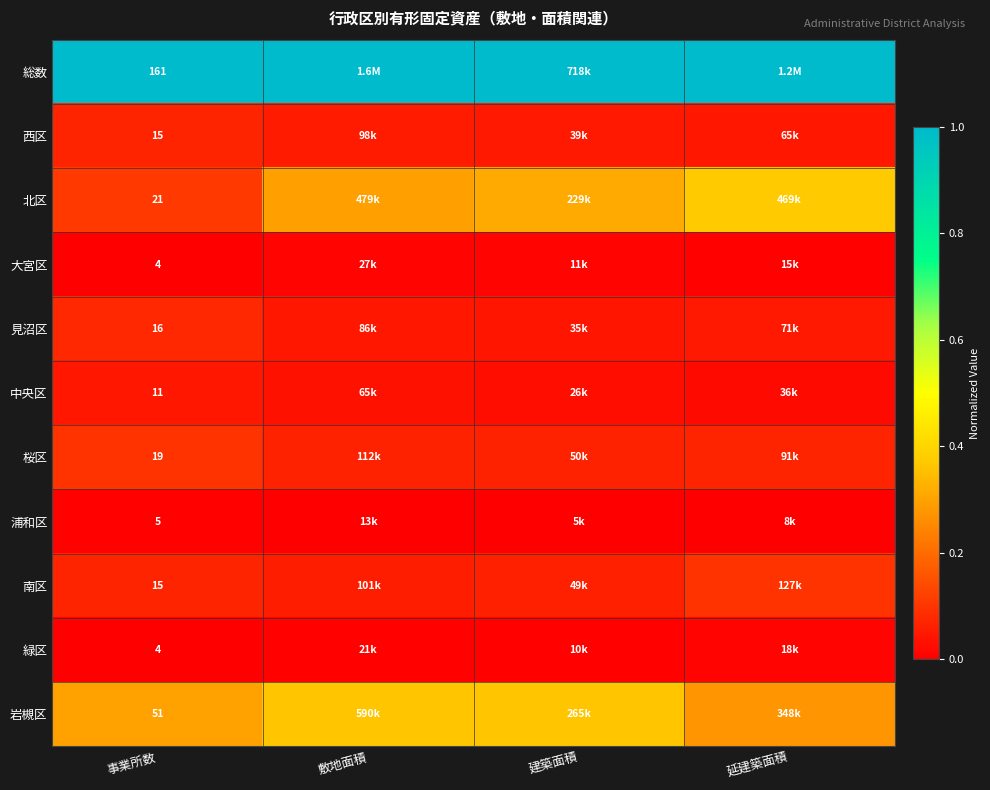

The 桜区 series shows 0.0 at 延建築面積. True or false?

False